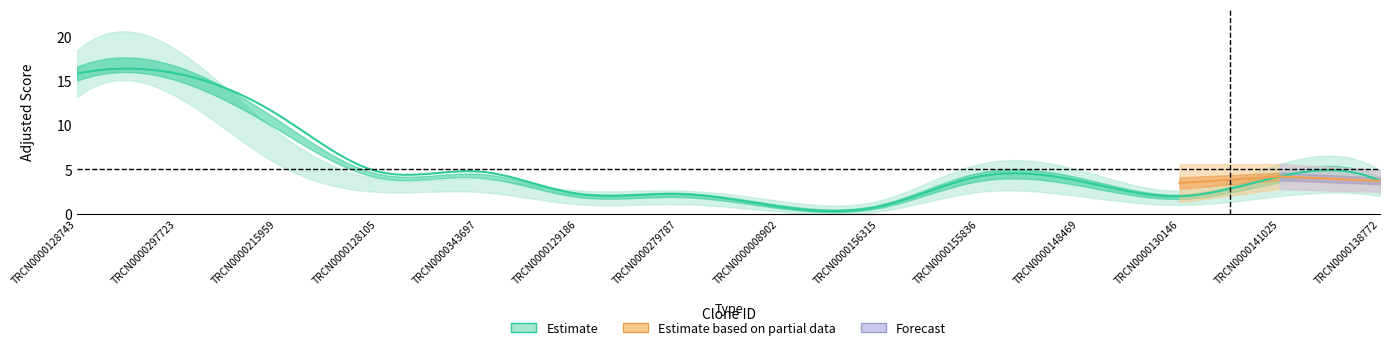

What is the label of the 13th point from the right?

TRCN0000297723